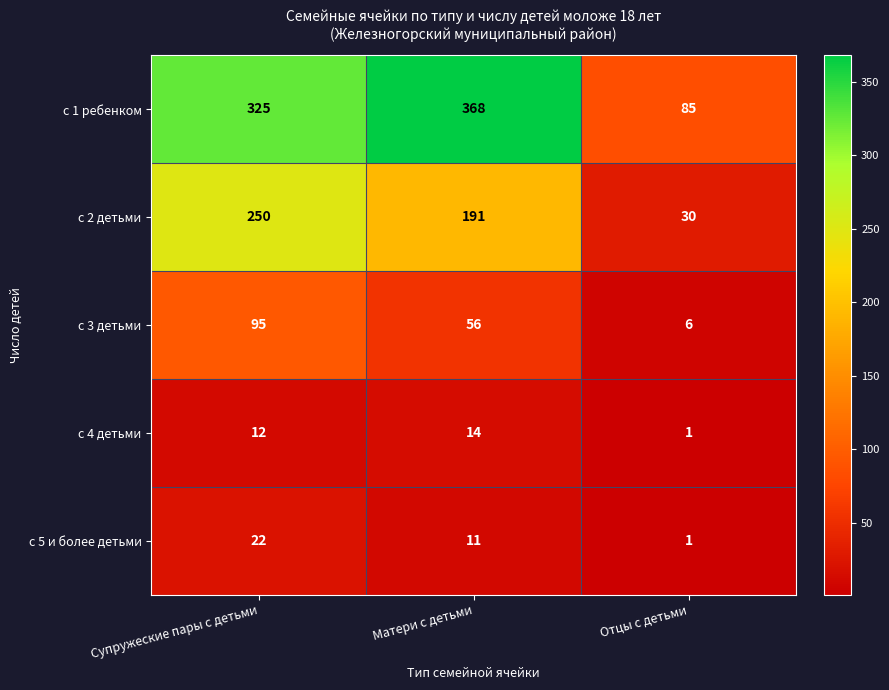

True or false: с 4 детьми has a value of 2 at Отцы с детьми.

False